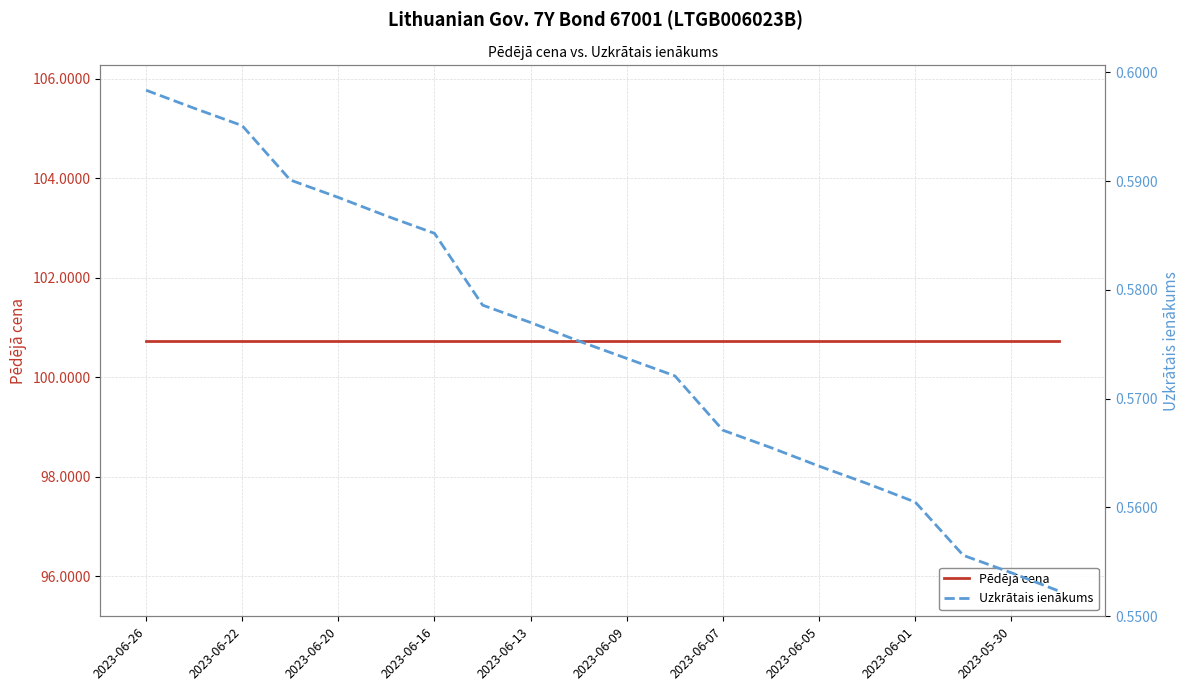

What is the maximum value for Pēdējā cena?

100.7